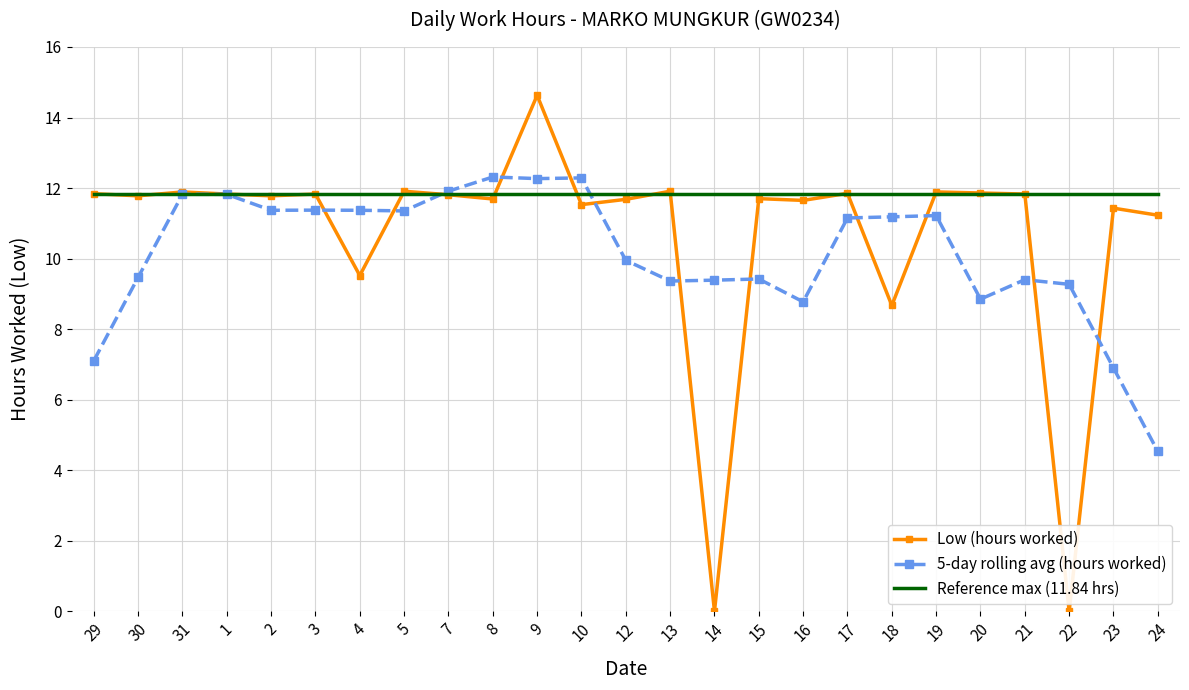

Which series ends up on top after the final intersection of Low (hours worked) and 5-day rolling avg (hours worked)?

Low (hours worked)